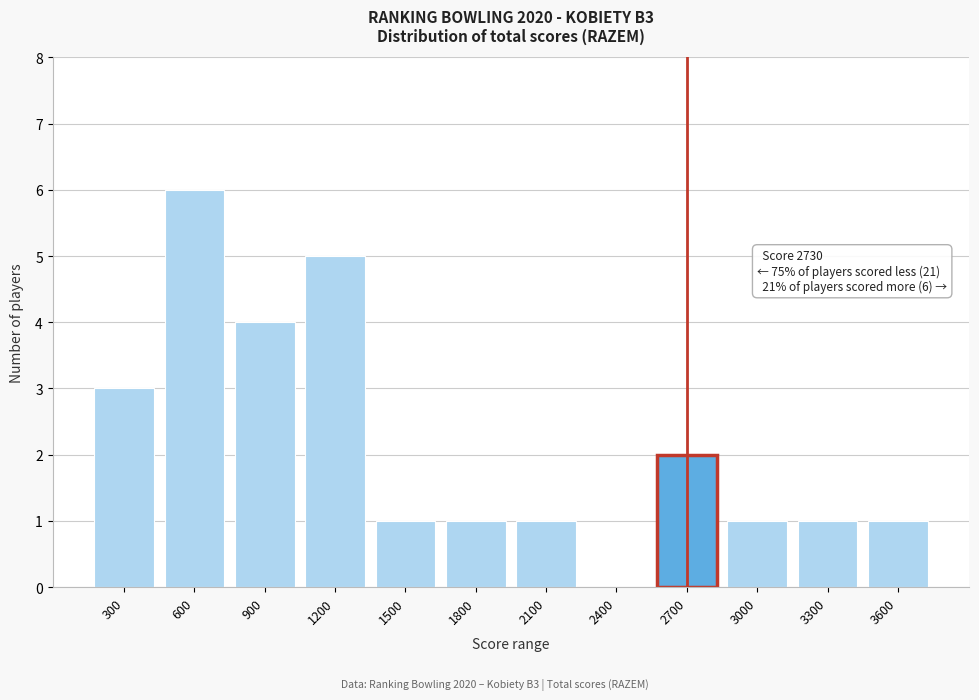

Reading left to right, list all the values displayed in this chart.

300=3	600=6	900=4	1200=5	1500=1	1800=1	2100=1	2400=0	2700=2	3000=1	3300=1	3600=1